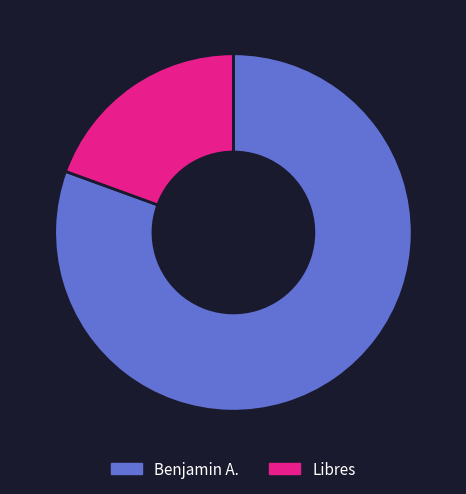

The Benjamin A. slice represents 69% of the pie. True or false?

False